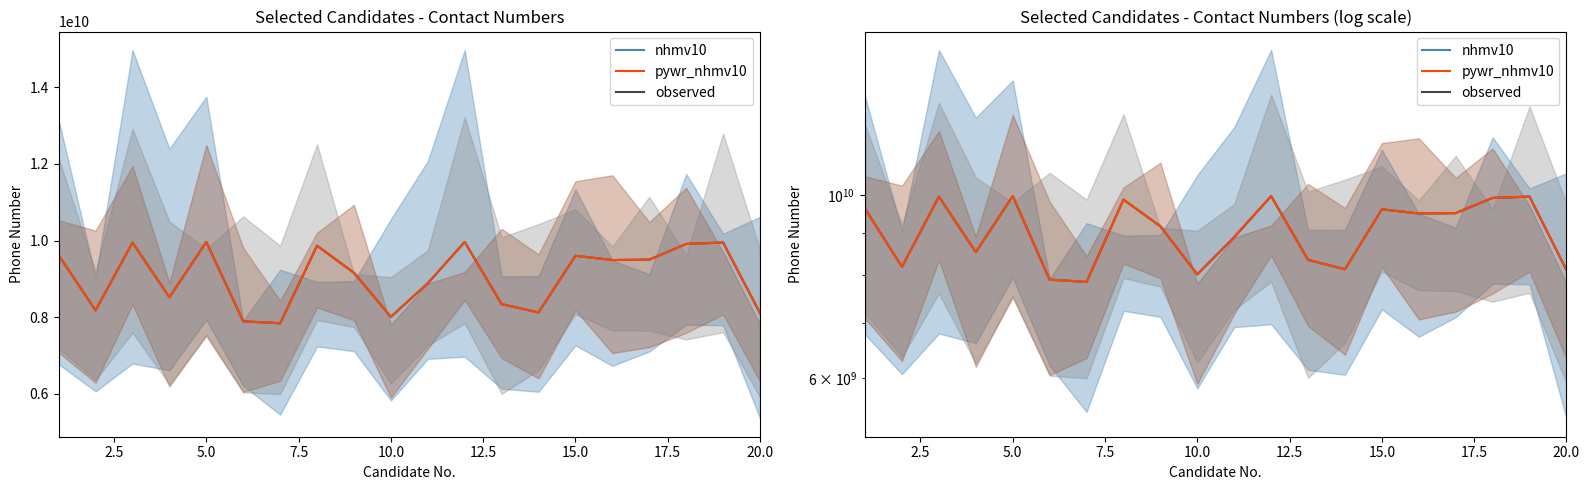

At which category does observed reach its first local peak?

5.0